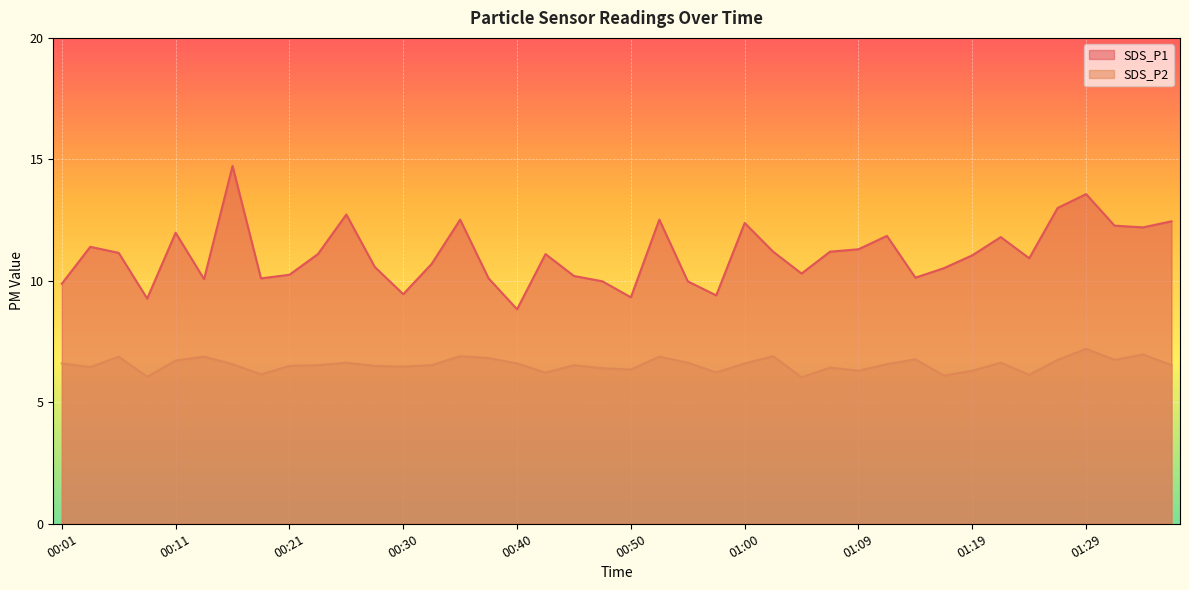

What is the approximate value of SDS_P2 at 00:47?

6.4